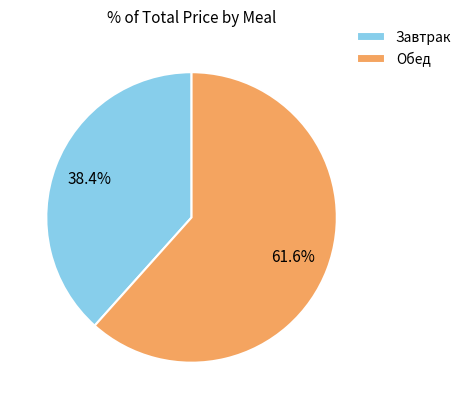

Which has a higher value, Обед or Завтрак?

Обед